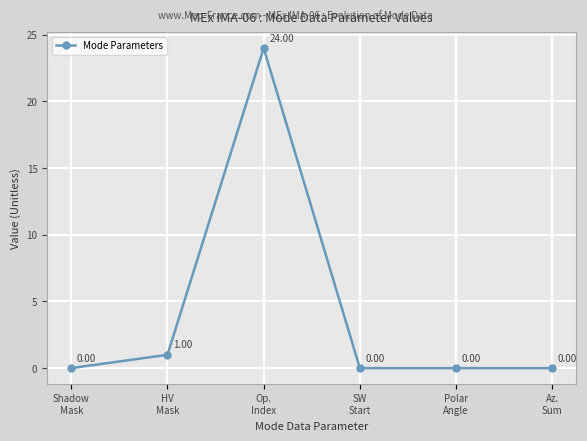

Is this an area chart (filled region under the line)?

No